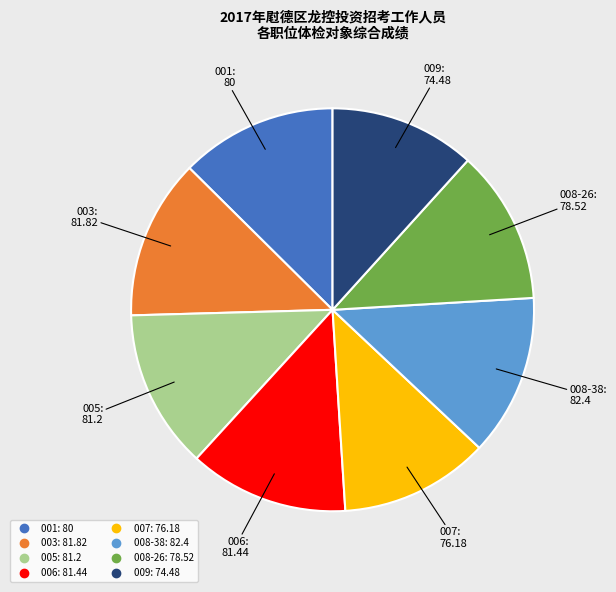

What is the ratio of the value at 005 to the value at 001?

1.0